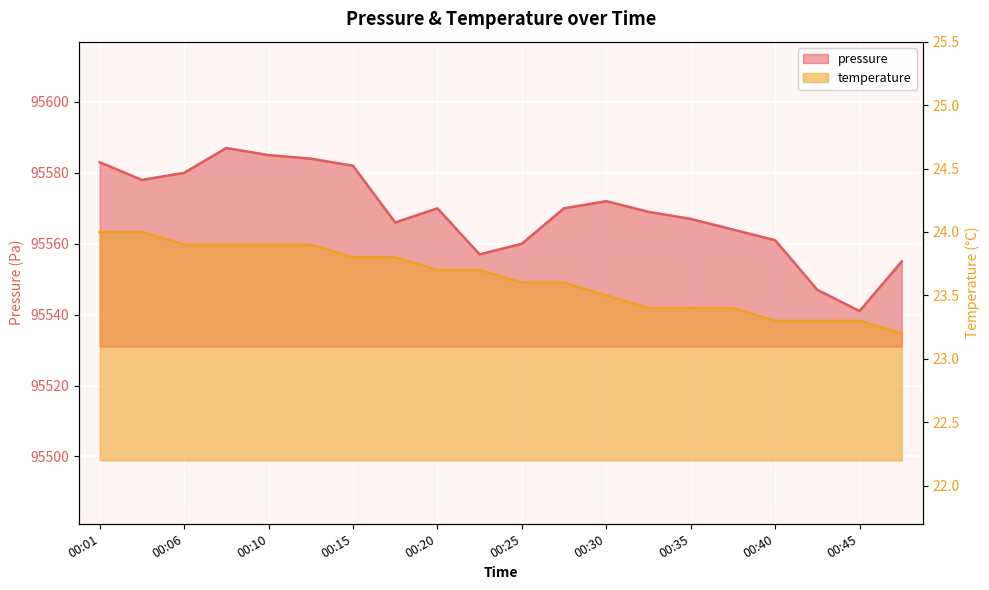

What is the highest value of the temperature series?

24.0